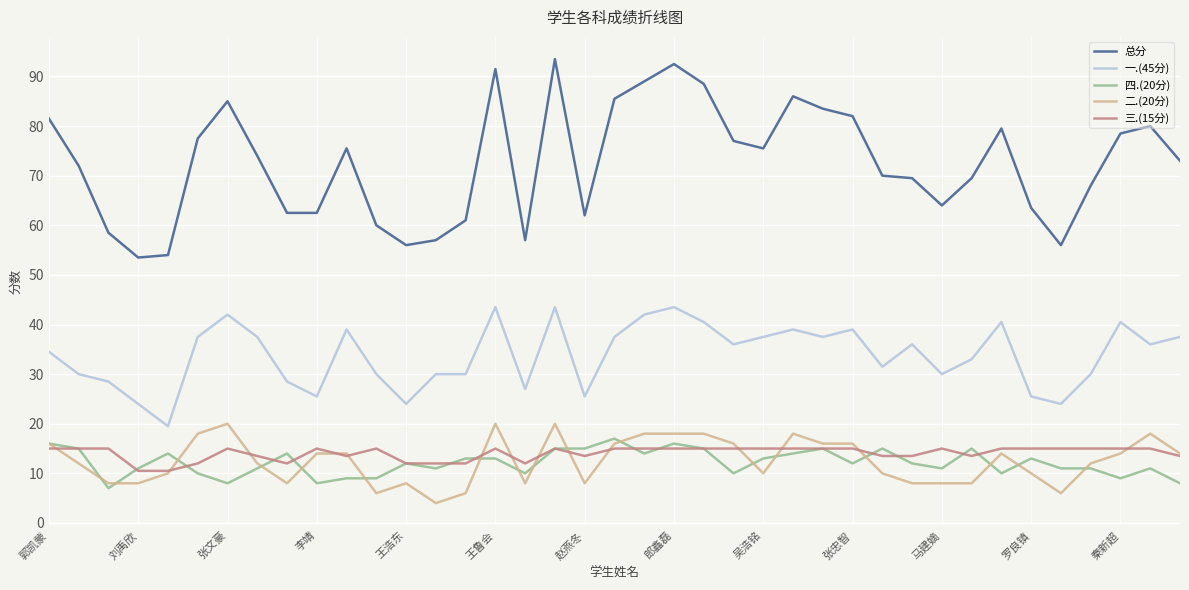

How many lines are shown in the chart?

5